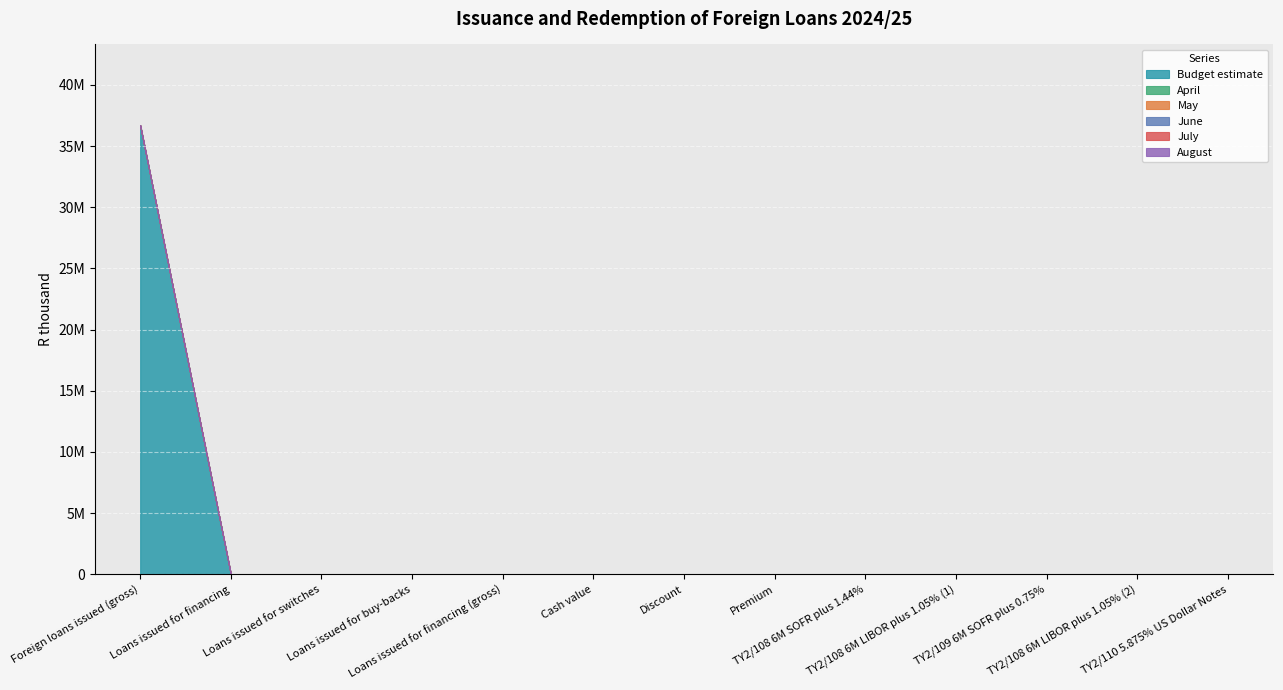

True or false: June has more than 1 interior local peaks.

False